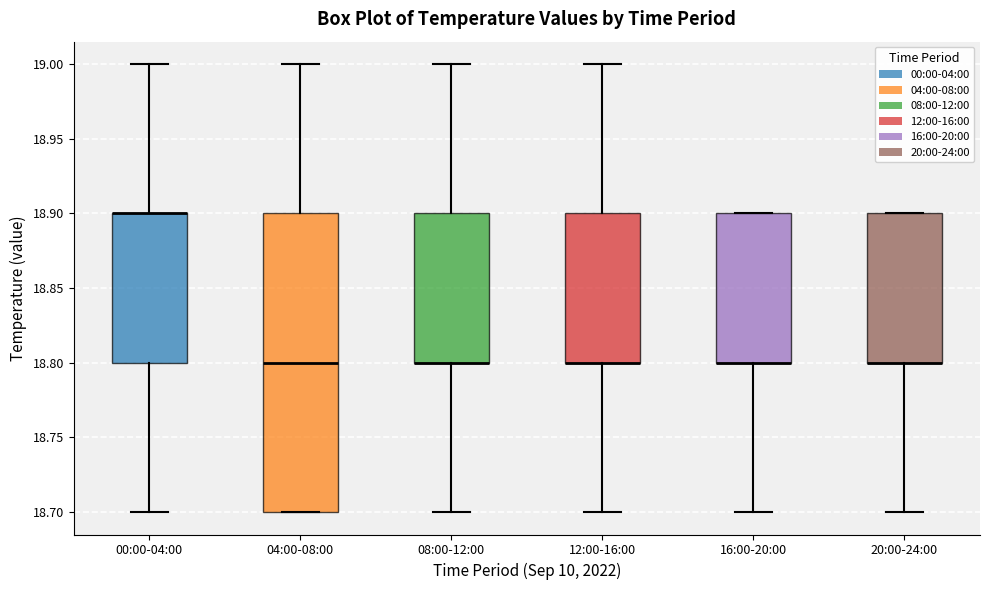

Reading left to right, read every box against the y-axis: the position of its median line, the range the box covers, and the ends of its whiskers. The values are not printed on the chart, so give them approximately, as read against the axis.

00:00-04:00: median 18.9 (drawn on the box's upper edge), box 18.8 to 18.9, whiskers 18.7 to 19.0
04:00-08:00: median 18.8, box 18.7 to 18.9, whiskers 18.7 to 19.0
08:00-12:00: median 18.8 (drawn on the box's lower edge), box 18.8 to 18.9, whiskers 18.7 to 19.0
12:00-16:00: median 18.8 (drawn on the box's lower edge), box 18.8 to 18.9, whiskers 18.7 to 19.0
16:00-20:00: median 18.8 (drawn on the box's lower edge), box 18.8 to 18.9, whiskers 18.7 to 18.9
20:00-24:00: median 18.8 (drawn on the box's lower edge), box 18.8 to 18.9, whiskers 18.7 to 18.9